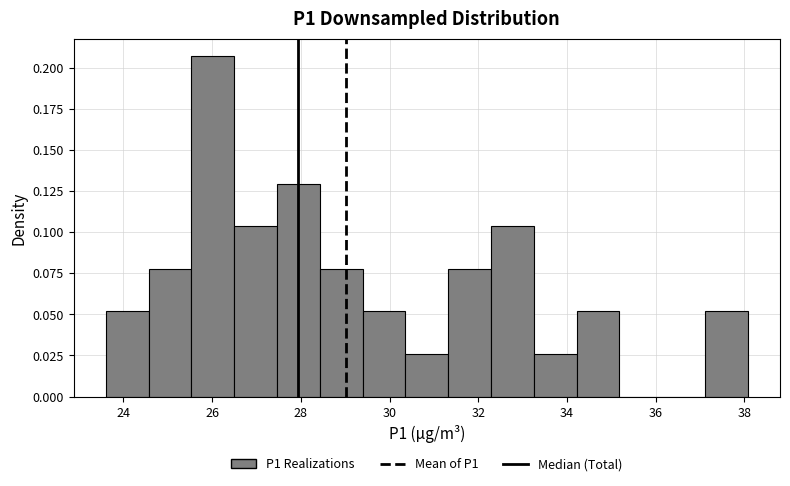

Which range on the x-axis has the tallest bar?

25.6 to 26.4